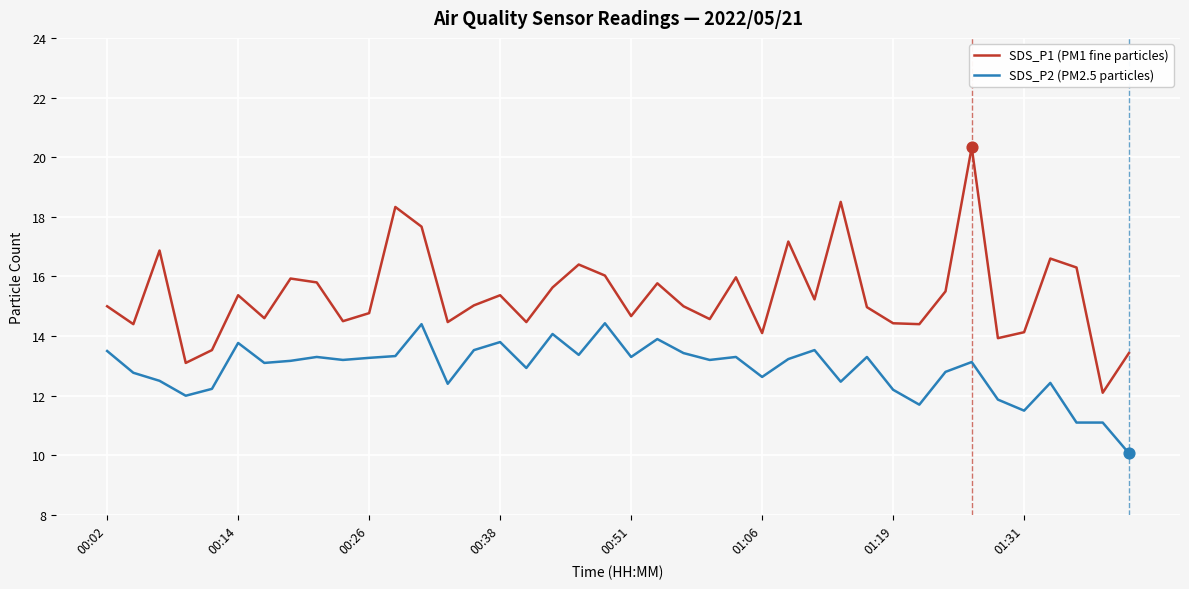

At how many categories does at least one series exceed 10?

40